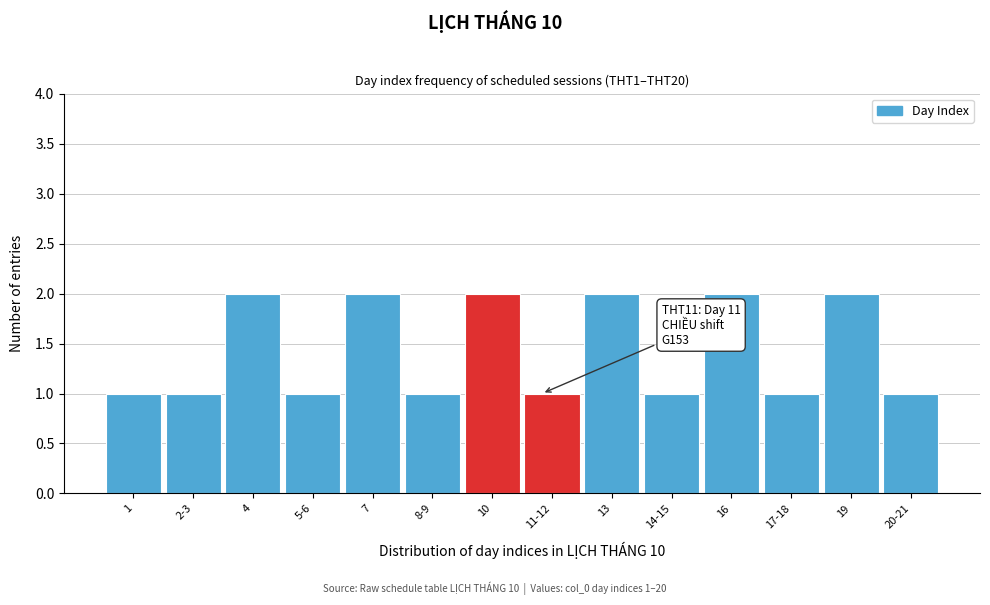

Reading left to right, what are all the values shown in this chart?

1	1	2	1	2	1	2	1	2	1	2	1	2	1